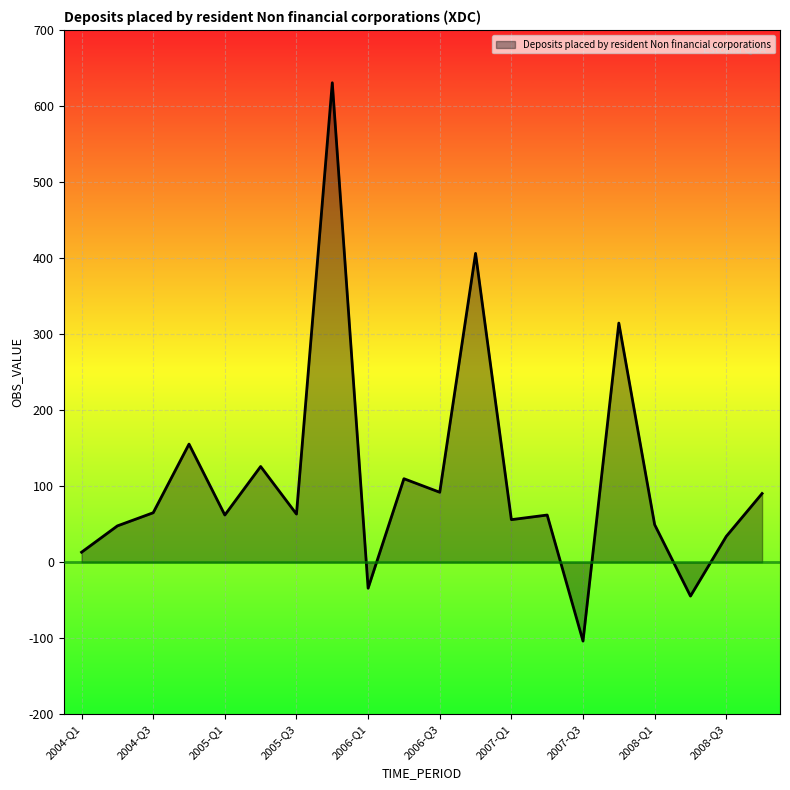

What is the smallest value displayed?

-103.7